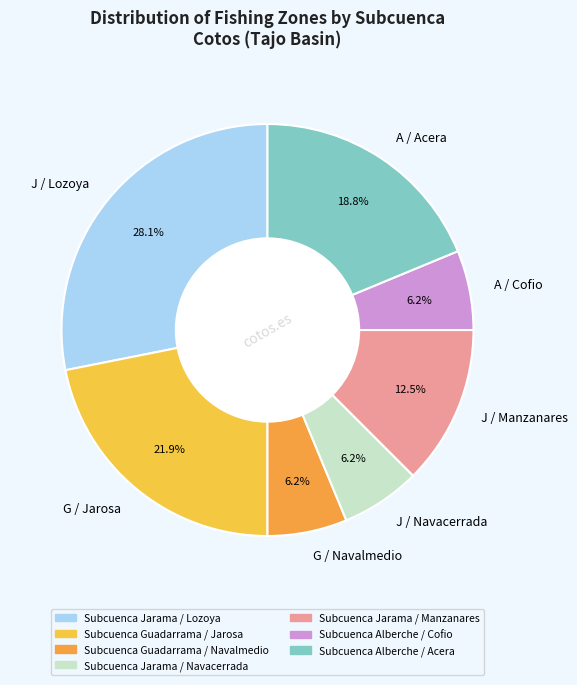

Which slice is the largest?

J / Lozoya